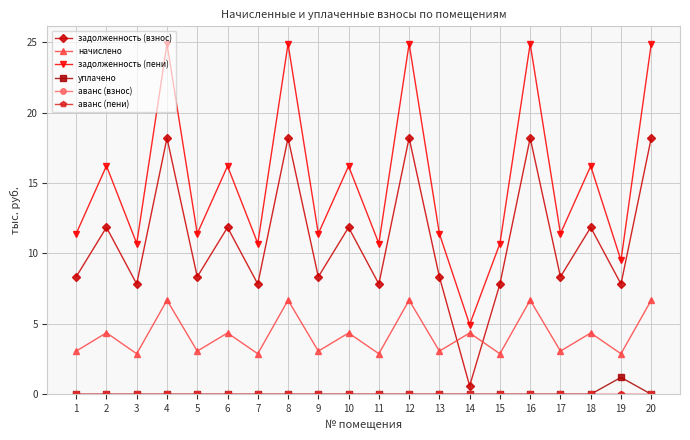

Does the chart have visible grid lines?

Yes